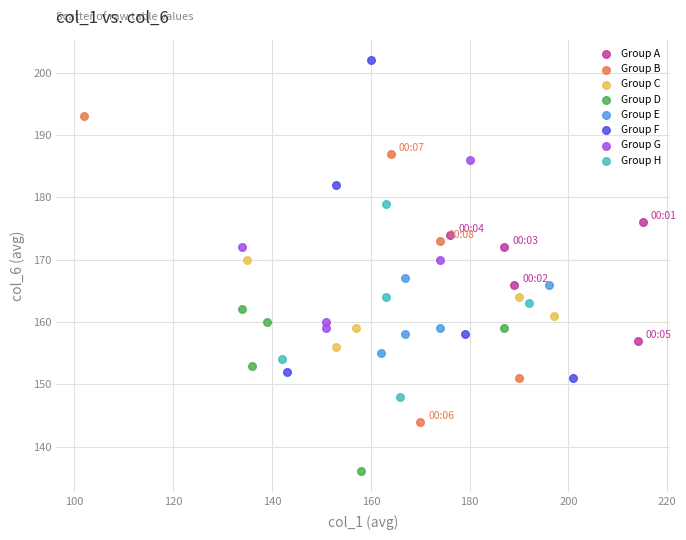

Which series reaches the maximum Y coordinate?

Group F